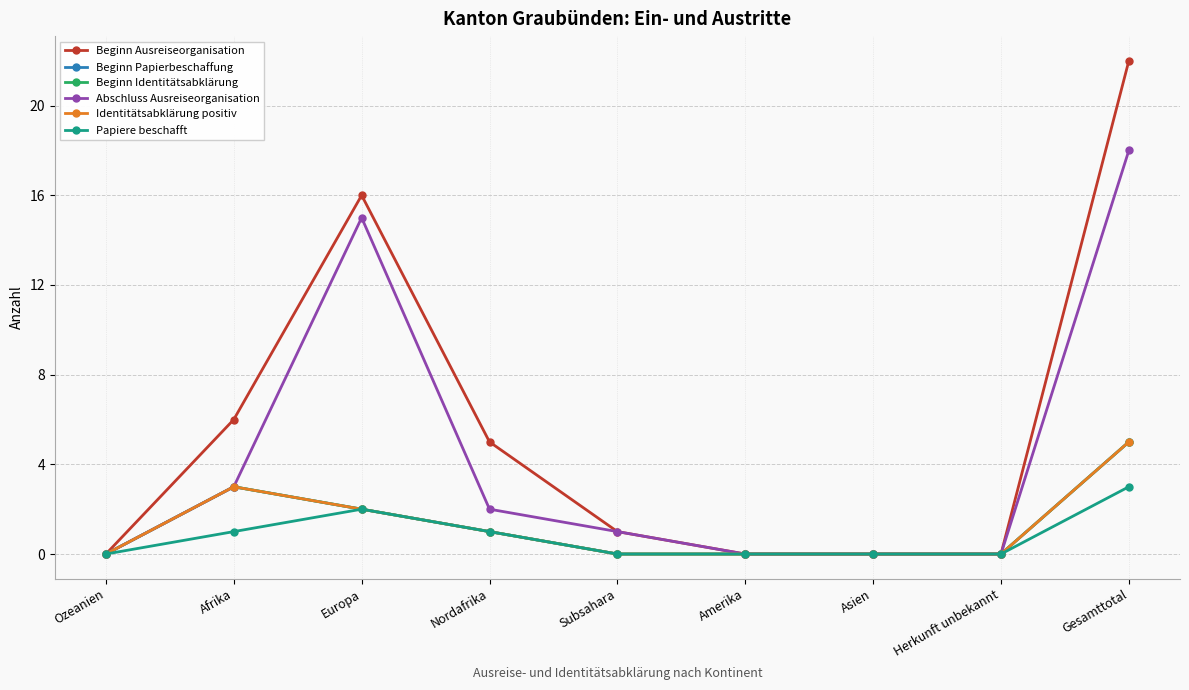

How many lines are shown in the chart?

6